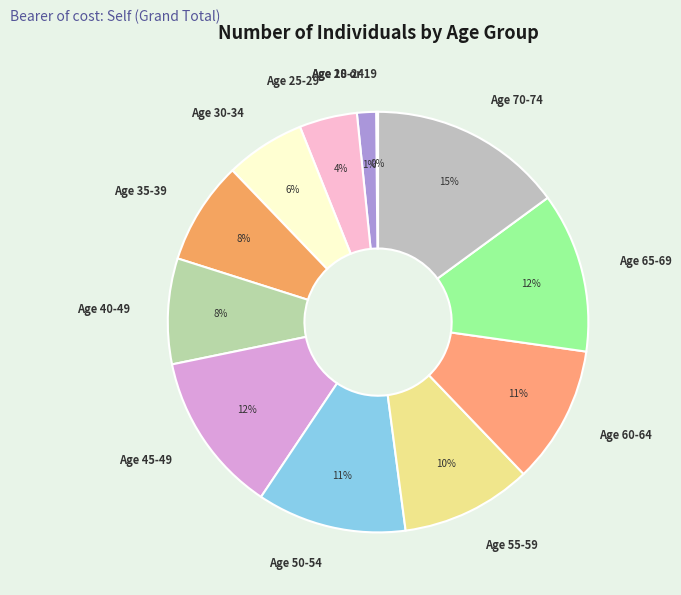

Which slice is the largest?

Age 70-74